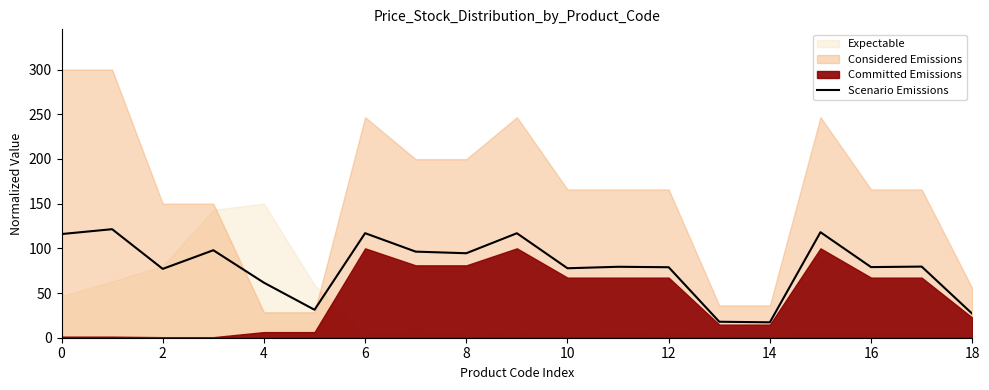

What is the sum of all values?

1504.3